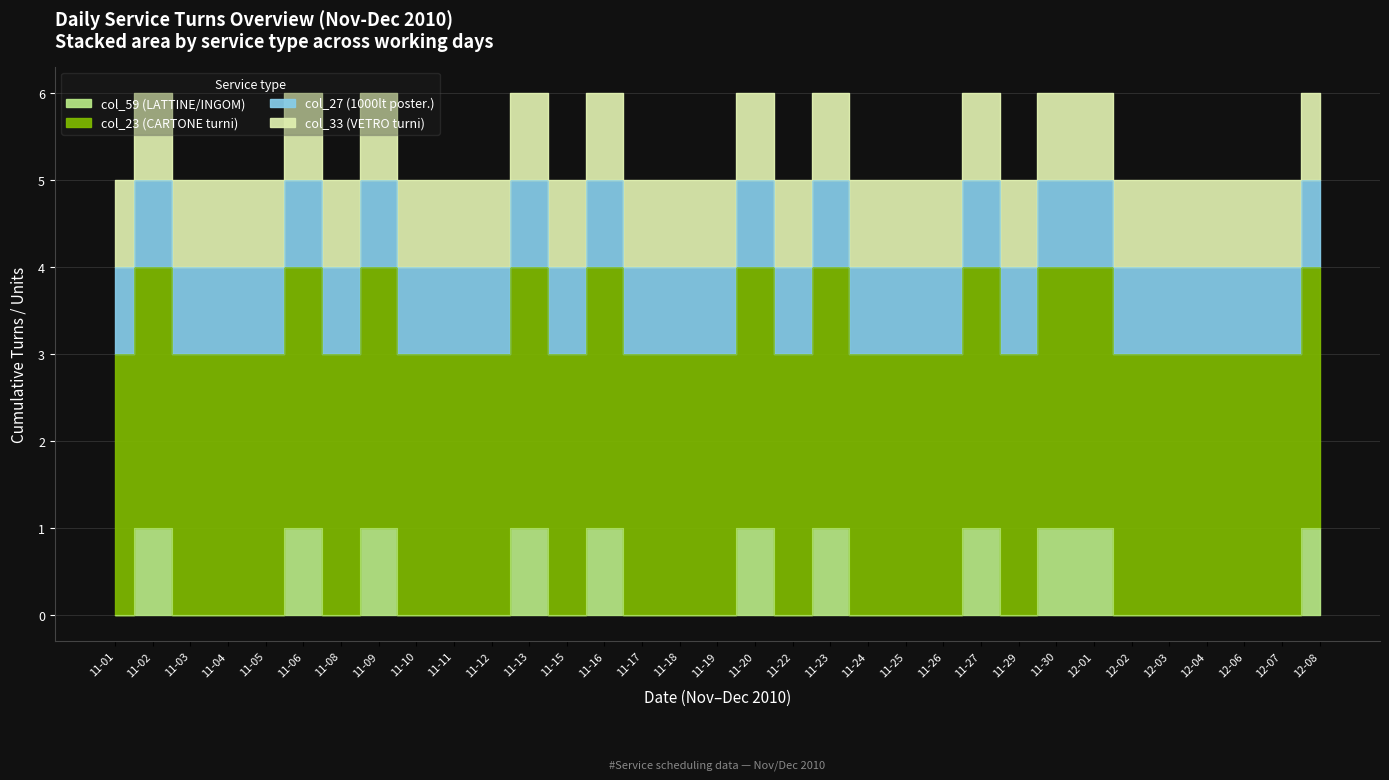

Which series has the largest total across all categories?

col_23 (CARTONE turni)